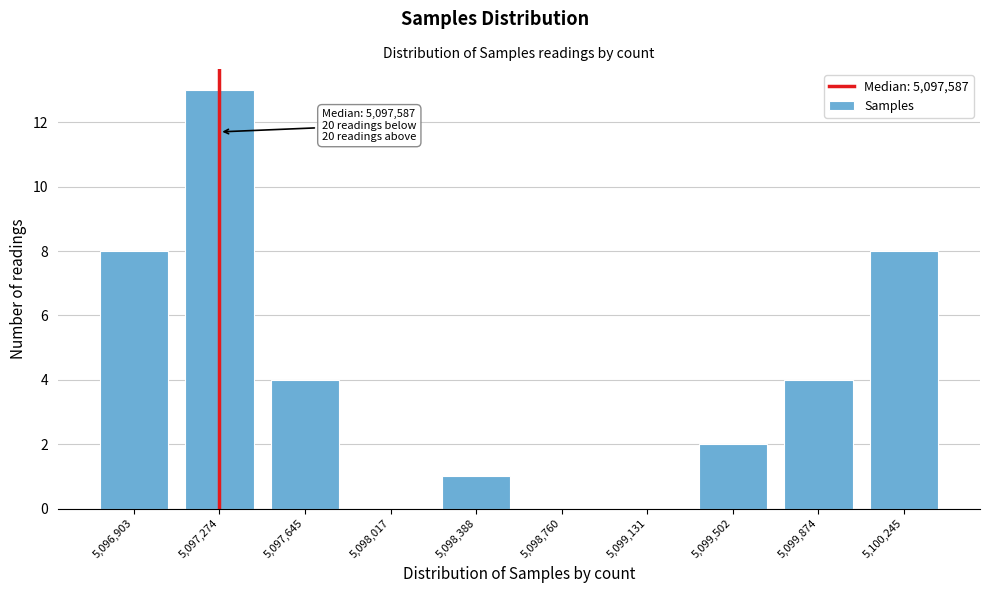

Reading left to right, list all the values displayed in this chart.

5,096,903=8	5,097,274=13	5,097,645=4	5,098,017=0	5,098,388=1	5,098,760=0	5,099,131=0	5,099,502=2	5,099,874=4	5,100,245=8